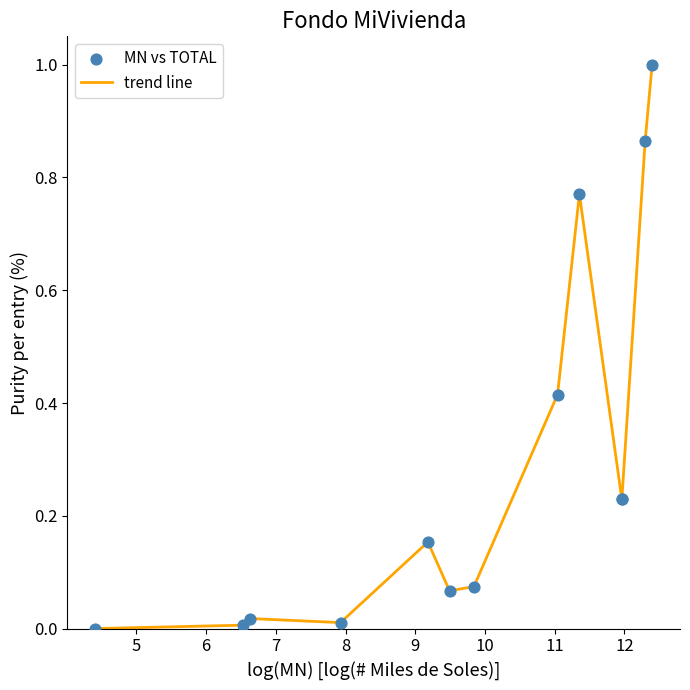

What is the maximum value shown in the chart?

1.0